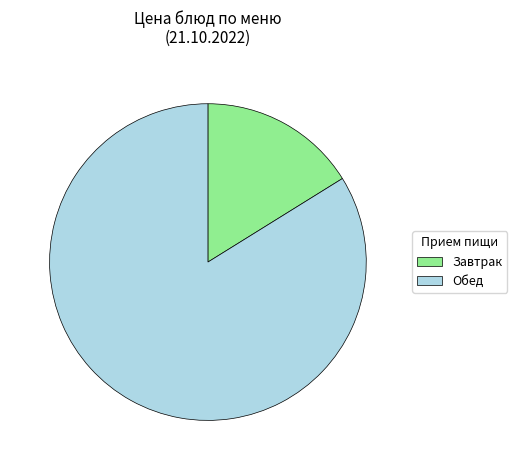

Do Завтрак and Обед together represent more than half of the pie?

Yes